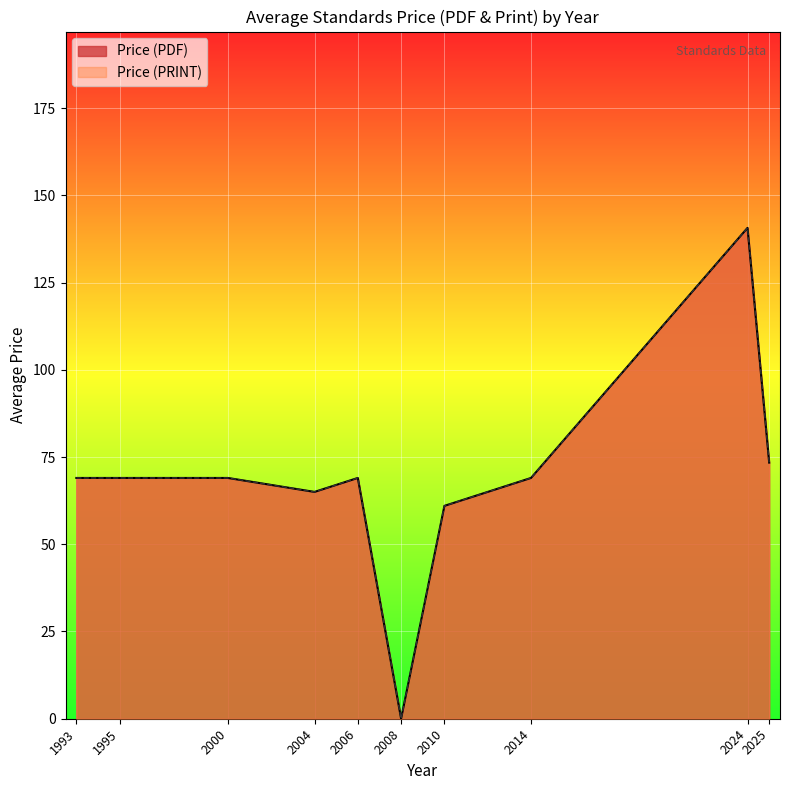

At 2000, list the series in order from largest to smallest.

Price (PDF), Price (PRINT)